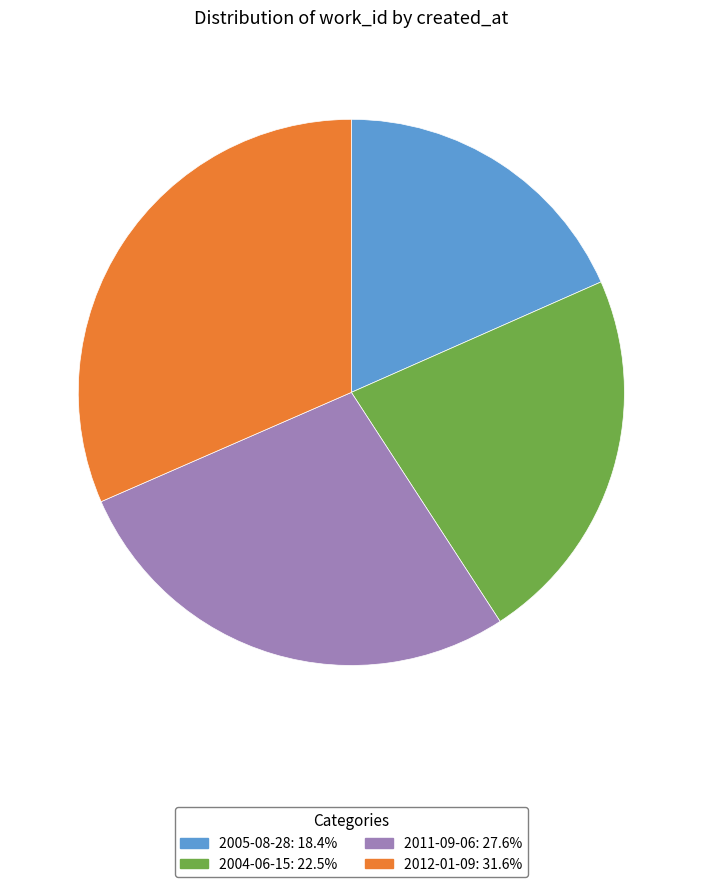

Rank the categories by value from highest to lowest.

2012-01-09, 2011-09-06, 2004-06-15, 2005-08-28